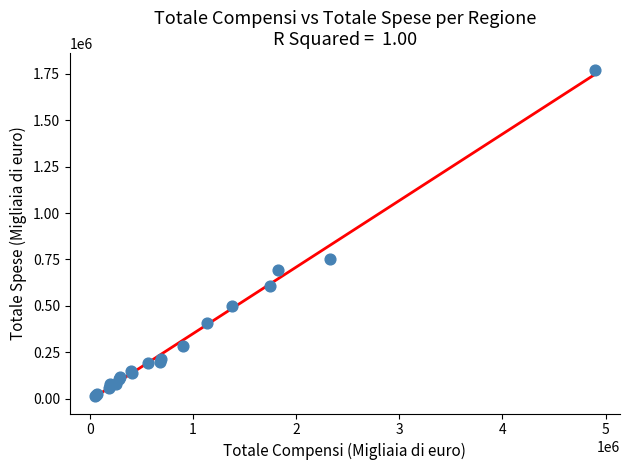

What Y value in the scatter plot is closest to 893044?

749869